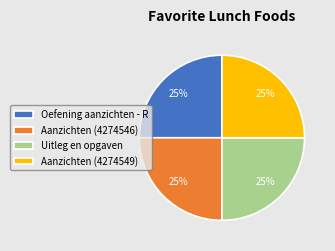

The Oefening aanzichten - R slice represents 35% of the pie. True or false?

False